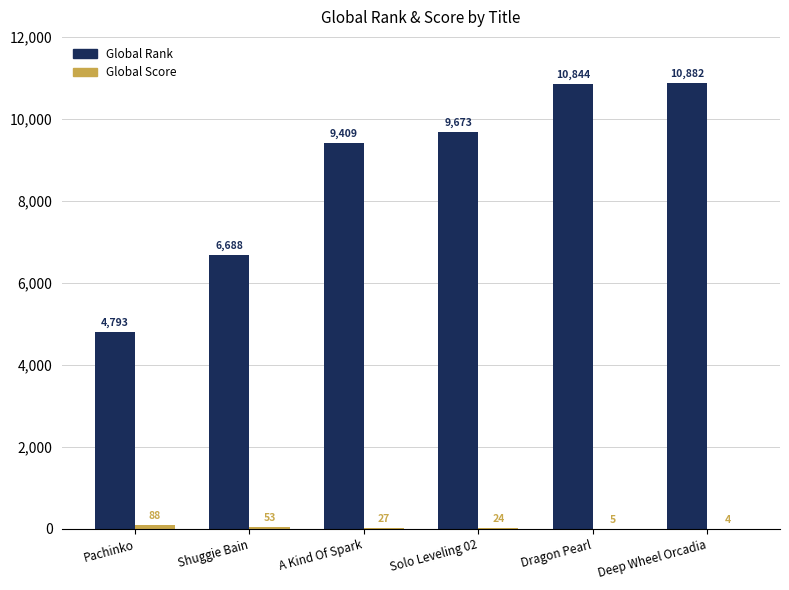

What is the sum of the Global Rank values at Dragon Pearl and Pachinko?

15637